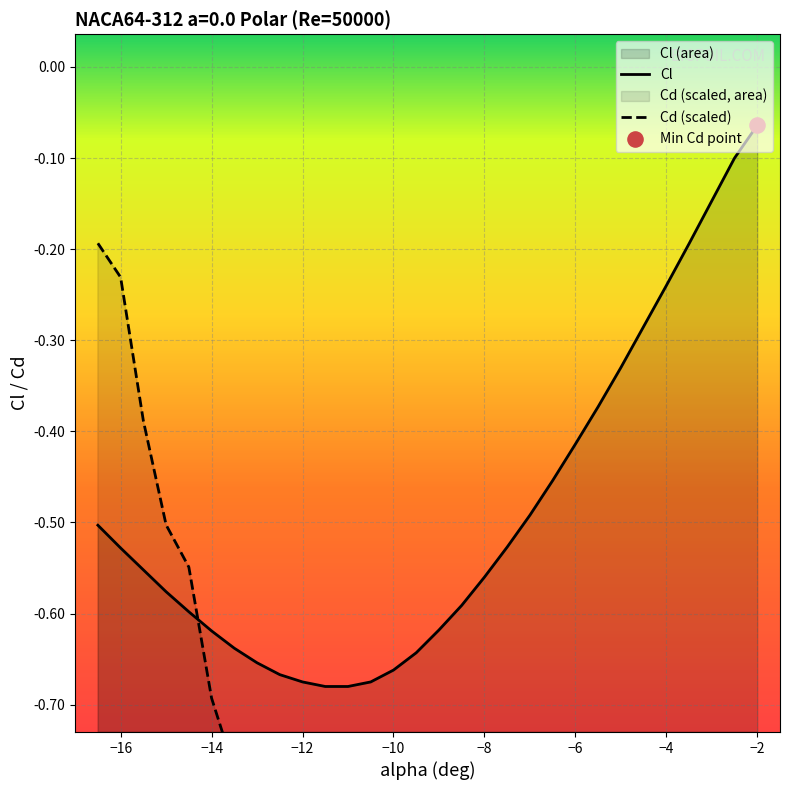

Is the value of Cd at 12 greater than the value of Cl at 18?

No